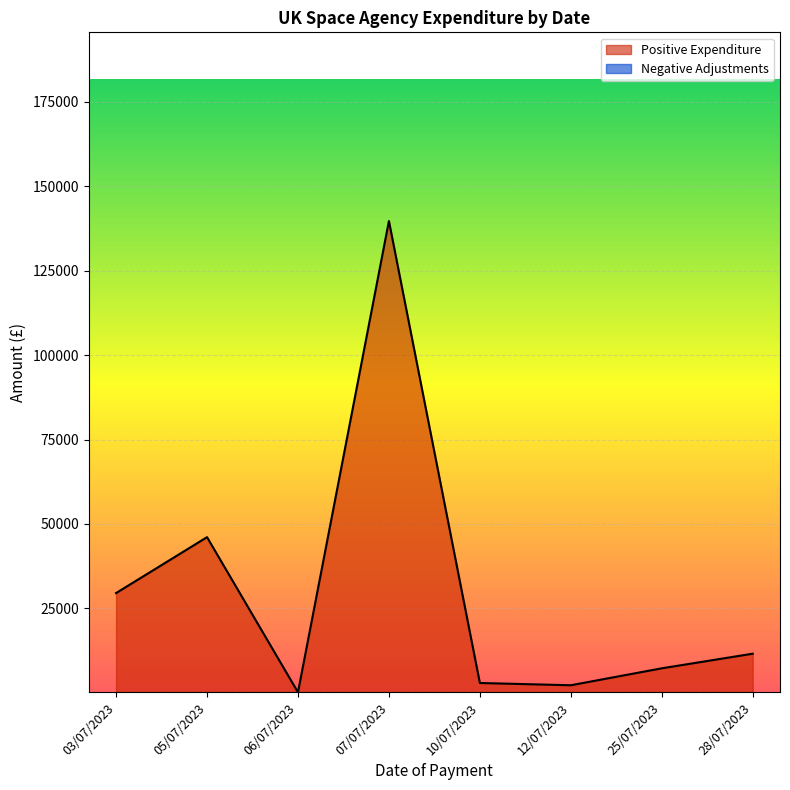

What is the sum of the values at 25/07/2023 and 06/07/2023?

5860.3